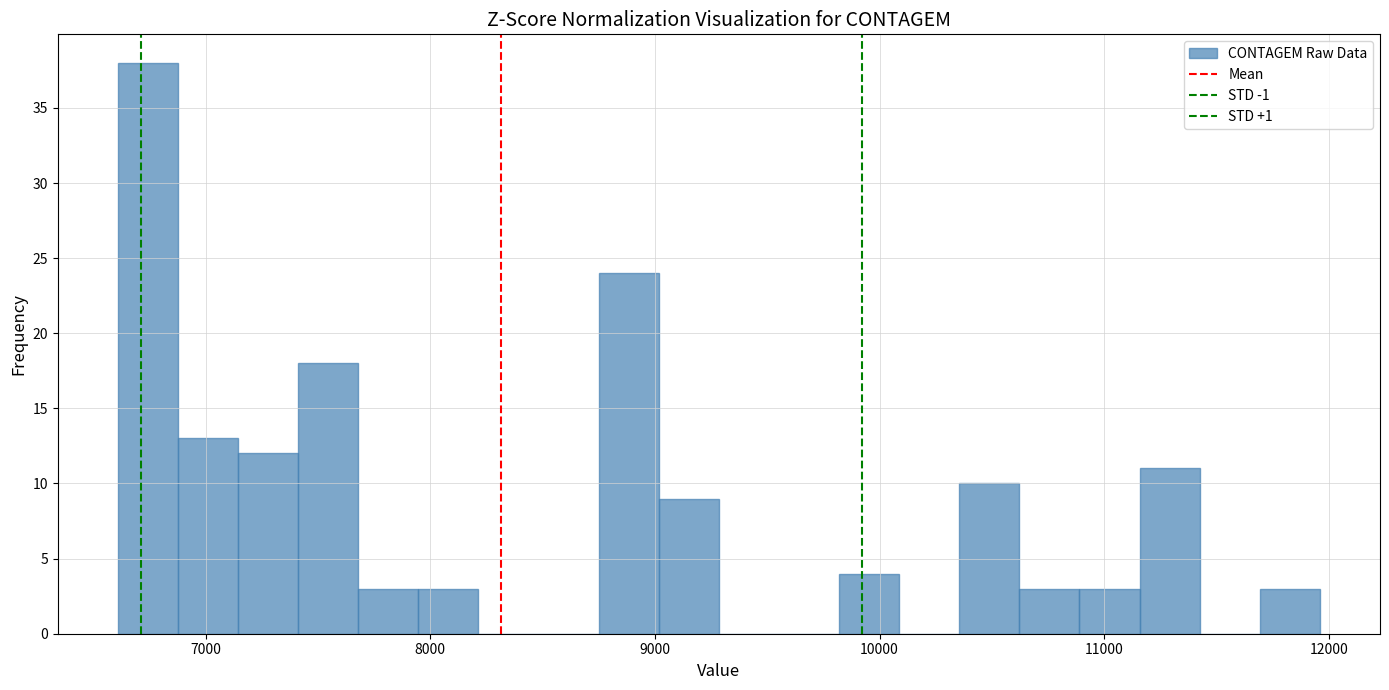

Around what value on the x-axis is the tallest bar? Give the approximate position of its centre, as read against the axis.

6700